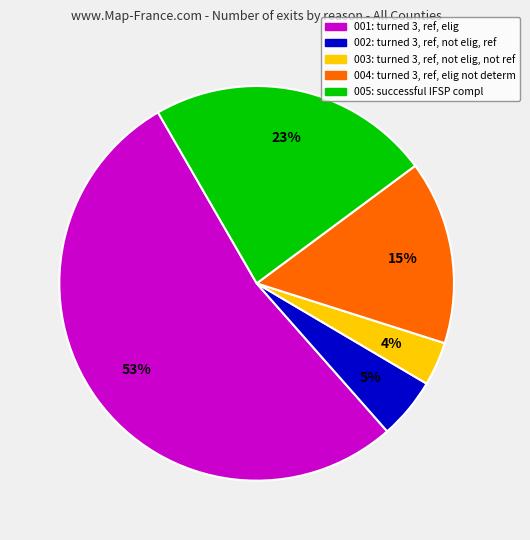

What percentage is the 002: turned 3, ref, not elig, ref slice, to the nearest percent?

5%